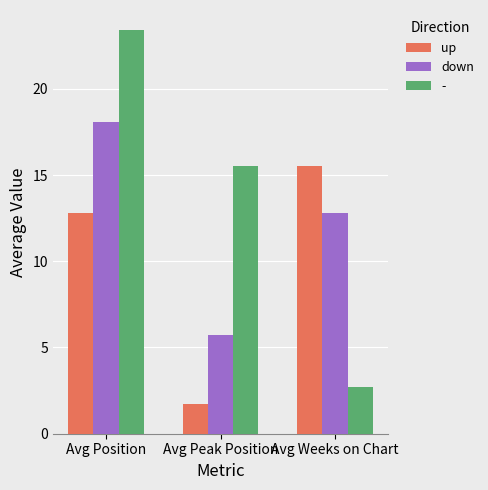

What is the greatest value displayed?

23.4